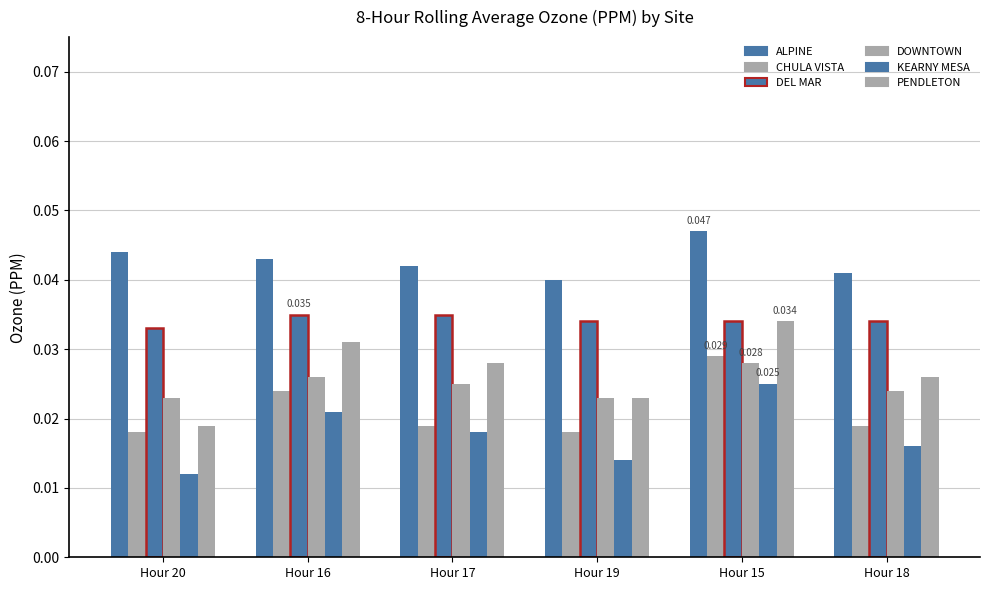

At which label is CHULA VISTA closest to 0?

Hour 20